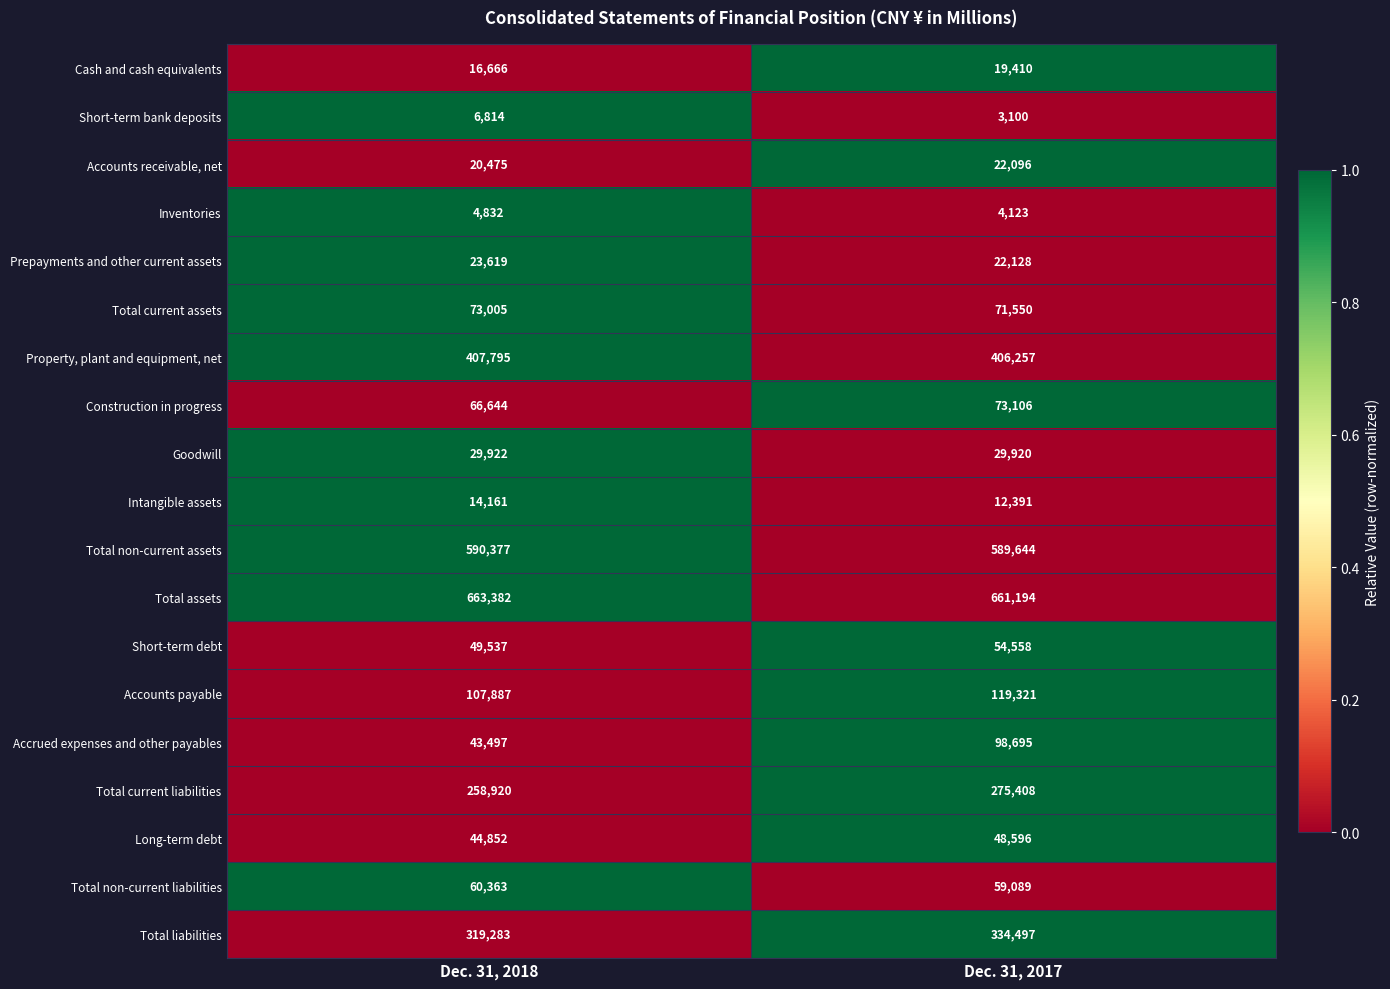

The Total liabilities series shows 319283 at Dec. 31, 2018. True or false?

True